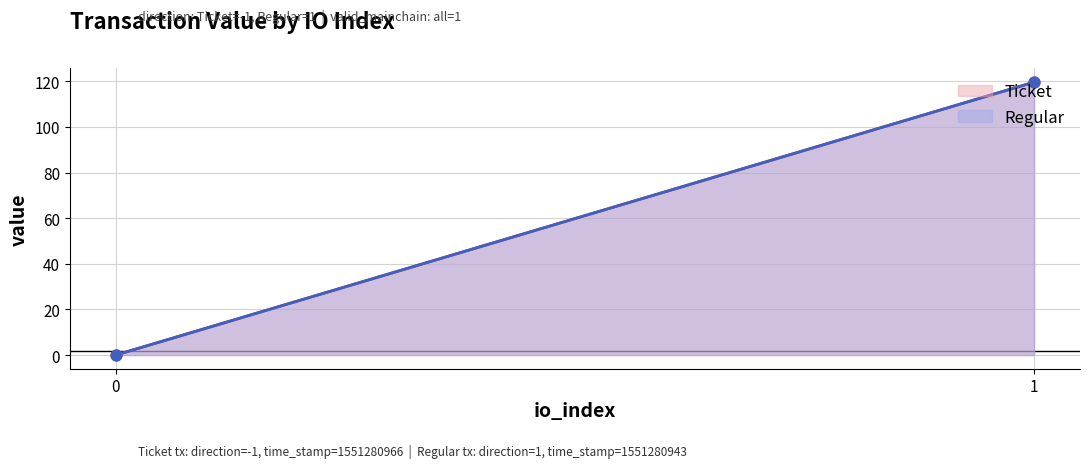

Which series reaches the maximum Y coordinate?

Ticket